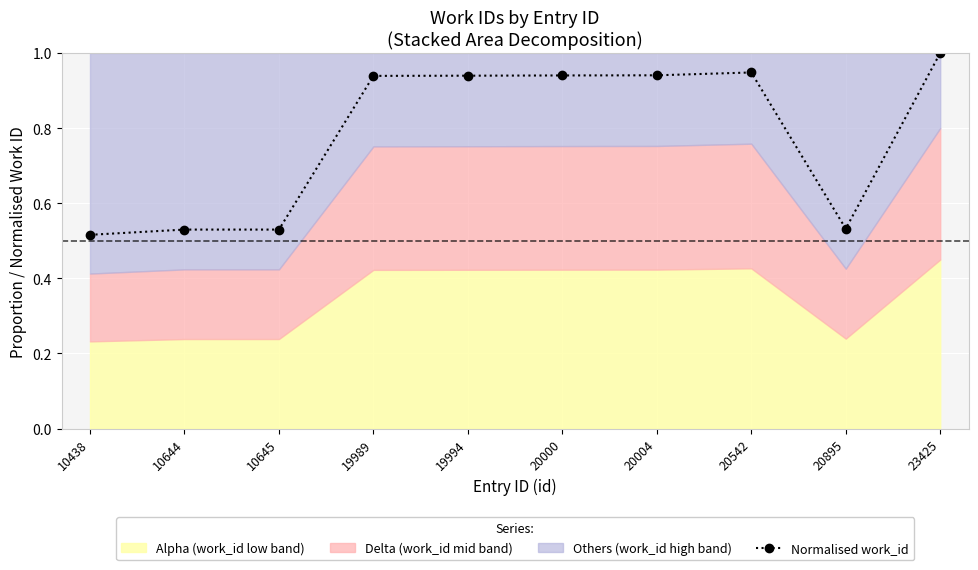

Reading right to left, list all the values displayed in this chart.

1.0	0.5	0.9	0.9	0.9	0.9	0.9	0.5	0.5	0.5